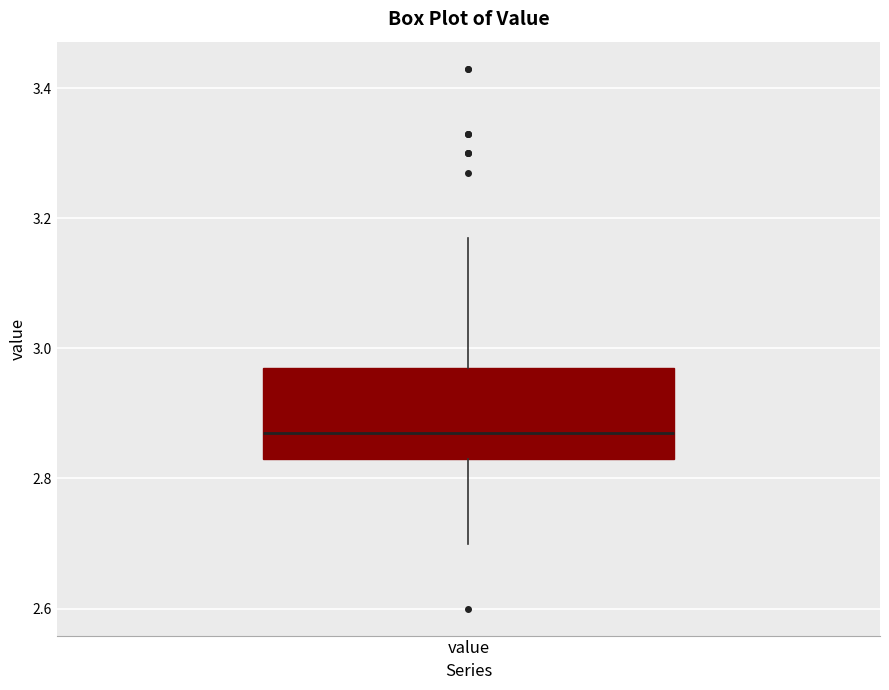

Read this box plot against the y-axis: the position of the median line, the range covered by the box, and the ends of both whiskers. The values are not printed on the chart, so give them approximately, as read against the axis.

median 2.88, box 2.84 to 2.98, whiskers 2.70 to 3.18